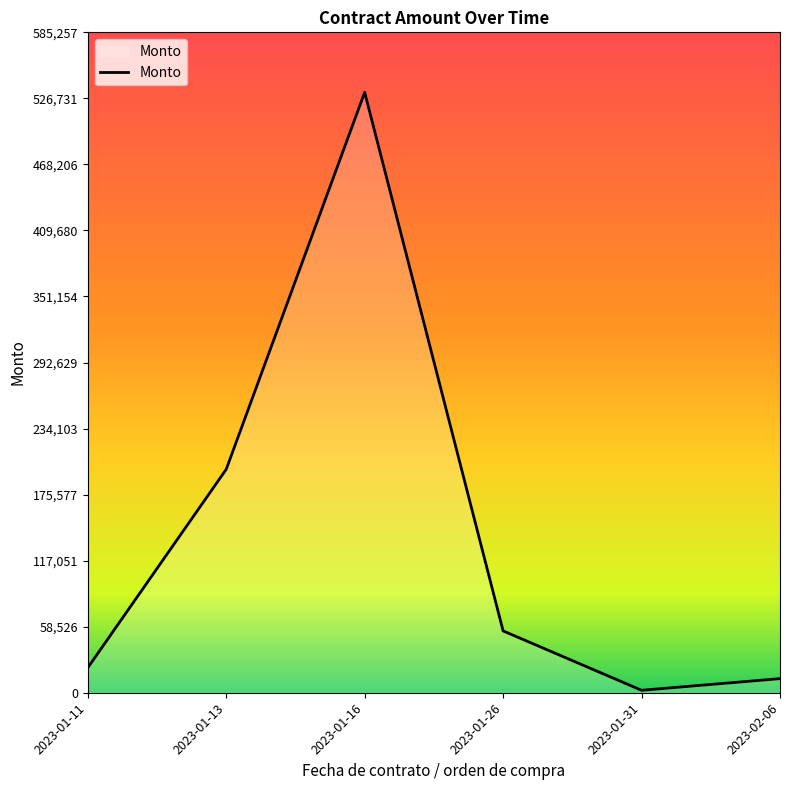

Reading left to right, extract all data points from this chart.

22144.8	197998.5	532051.8	54794.1	2179.3	12511.1